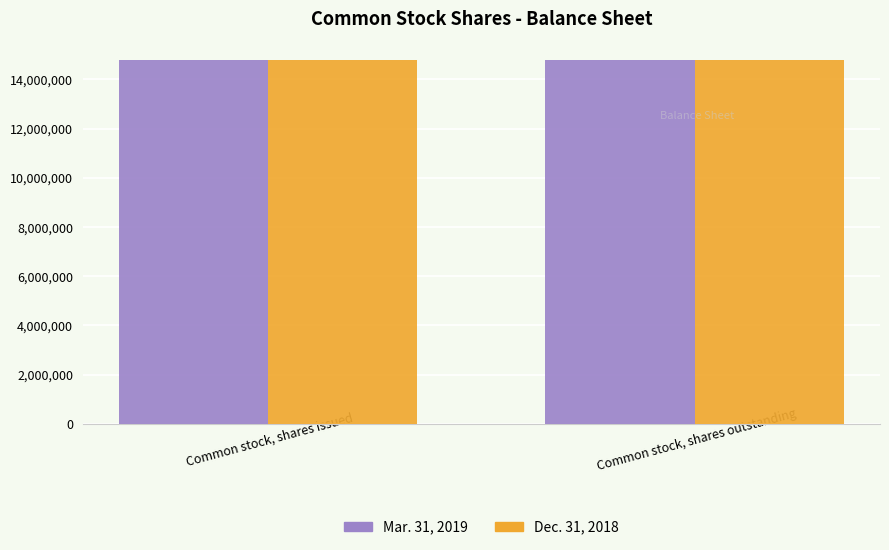

The Dec. 31, 2018 series shows 25356759 at Common stock, shares outstanding. True or false?

False